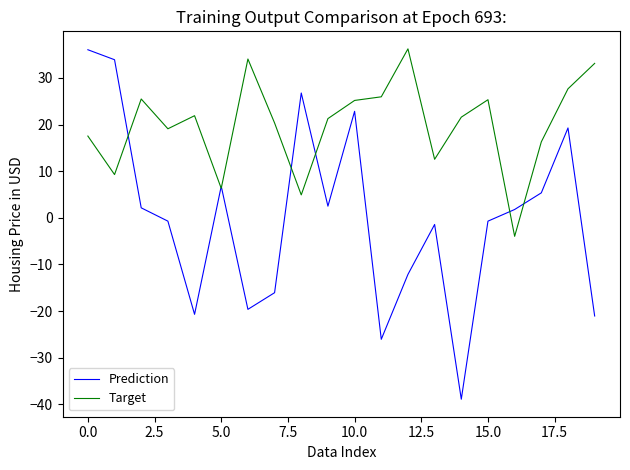

Rank the series by their average value, from lowest to highest.

Prediction, Target